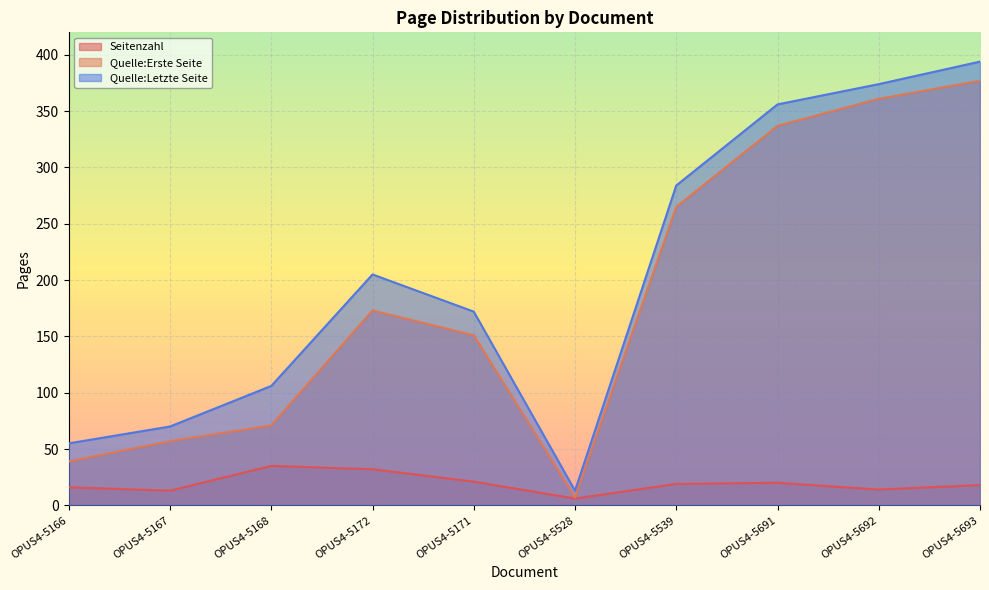

Between OPUS4-5692 and OPUS4-5172, which is larger?

OPUS4-5172